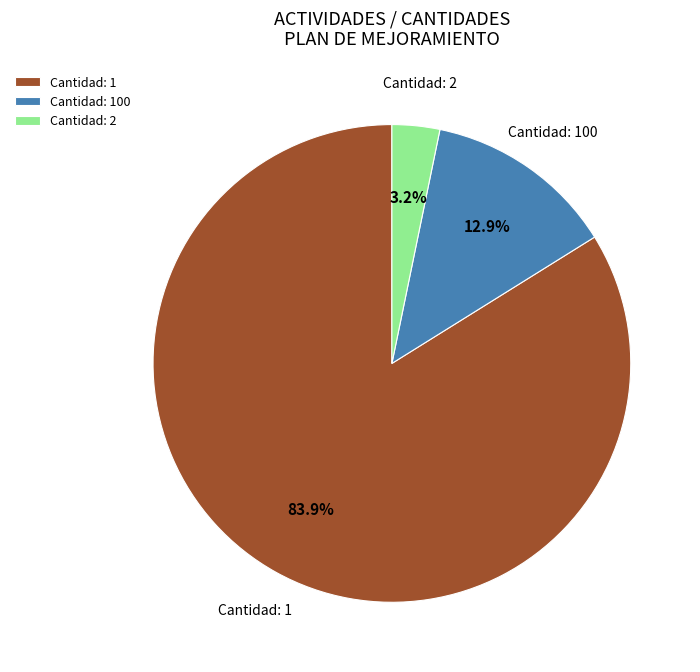

What is the smallest slice in the pie chart?

Cantidad: 2